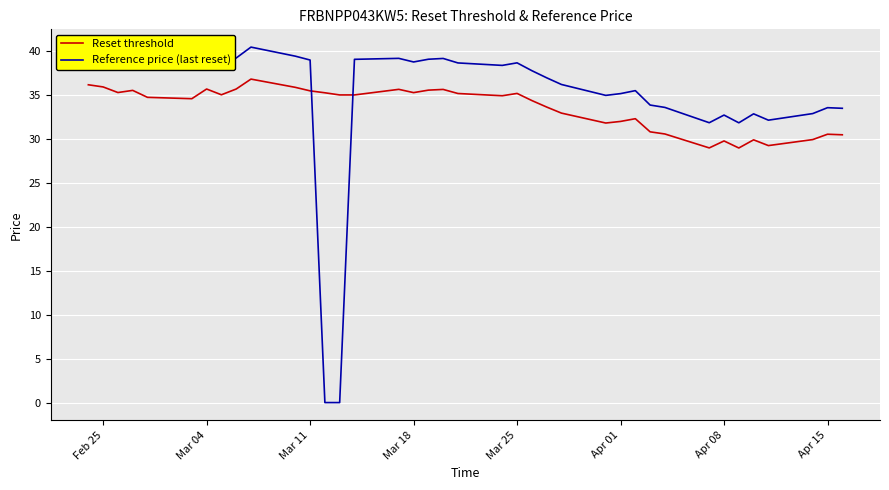

How many intersections are there between Reset threshold and Reference price (last reset)?

2